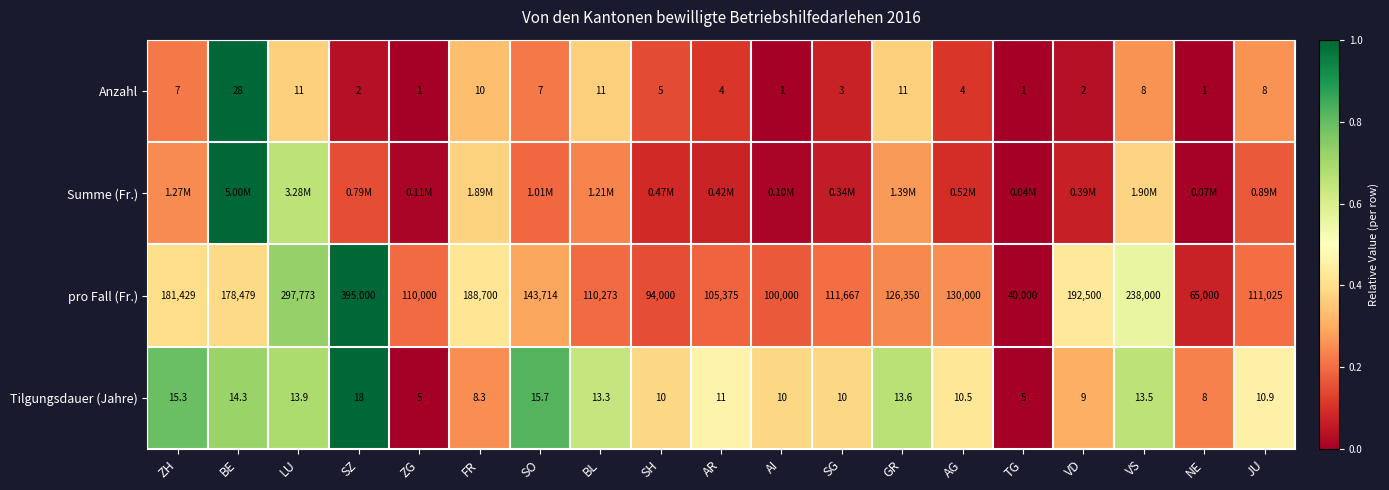

Between NE and SH, which is larger?

SH